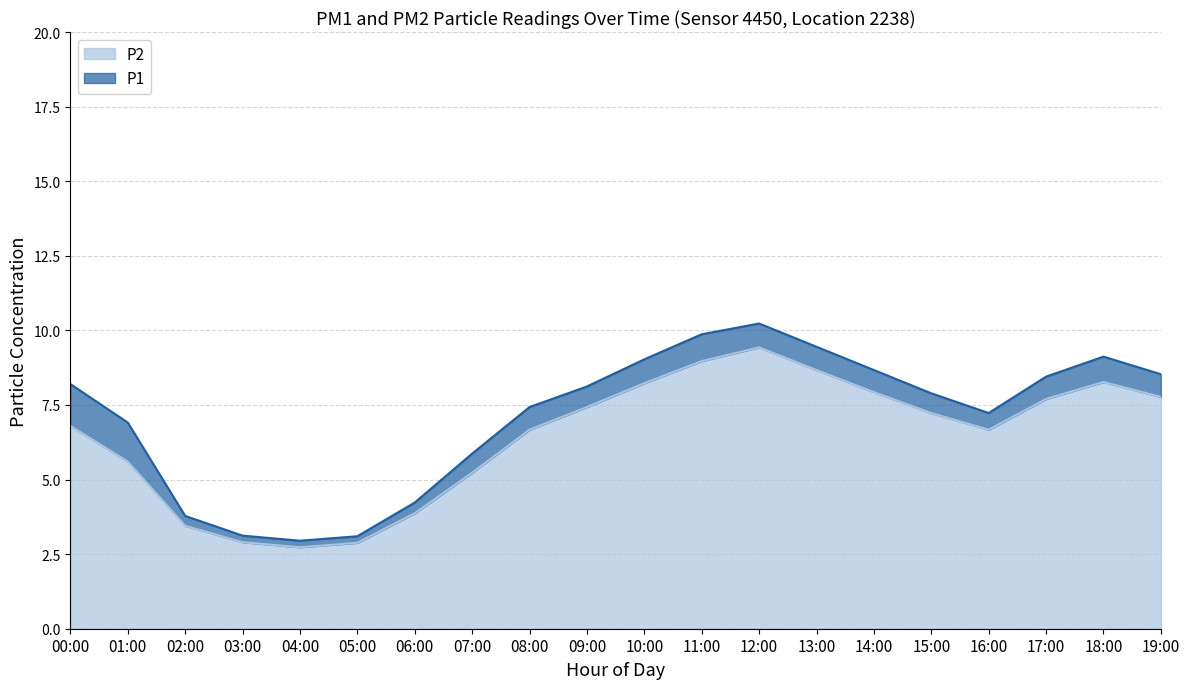

At which category does P1 reach its first local peak?

12:00